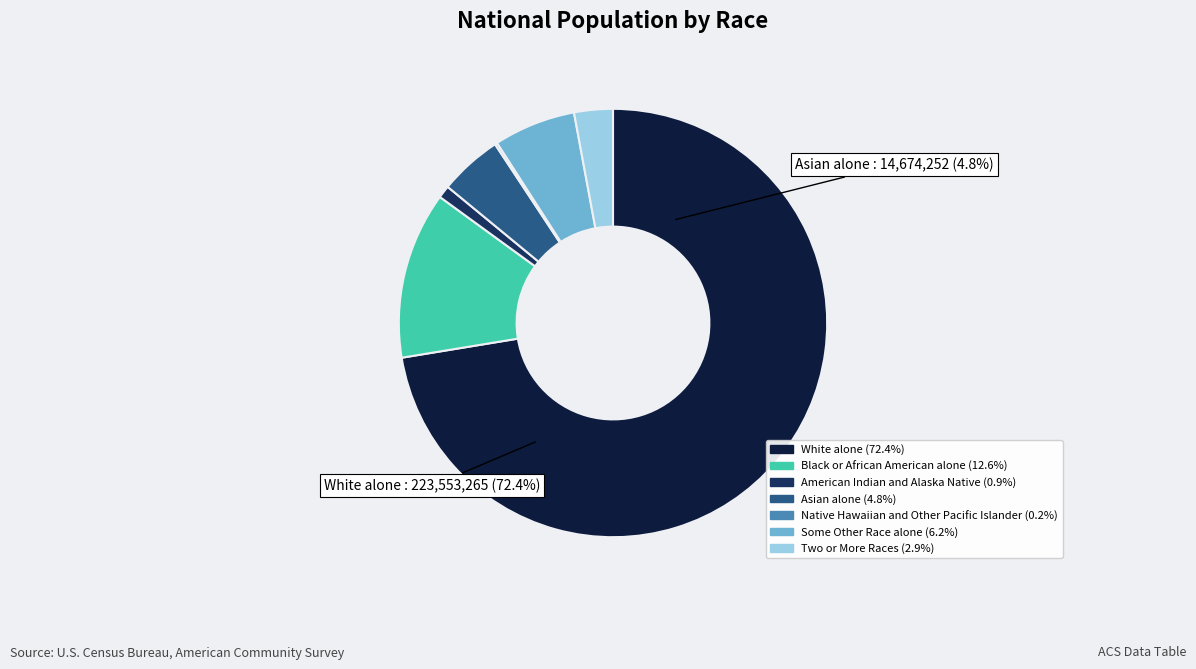

What is the smallest slice in the pie chart?

Native Hawaiian and Other Pacific Islander